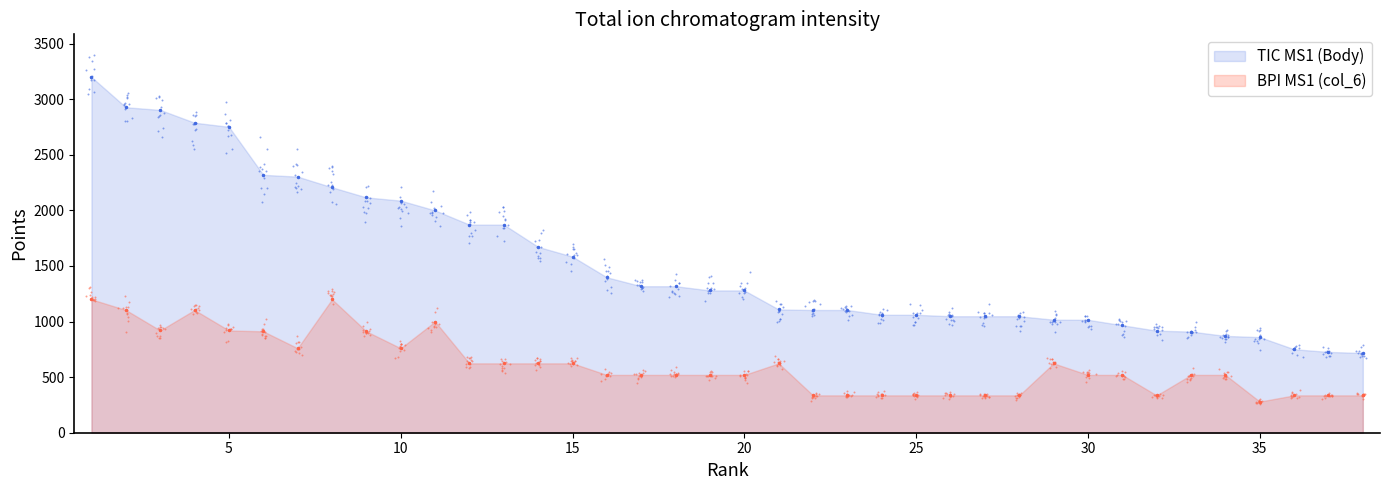

Is the value of TIC MS1 (Body) at 38 greater than the value of BPI MS1 (col_6) at 11?

No